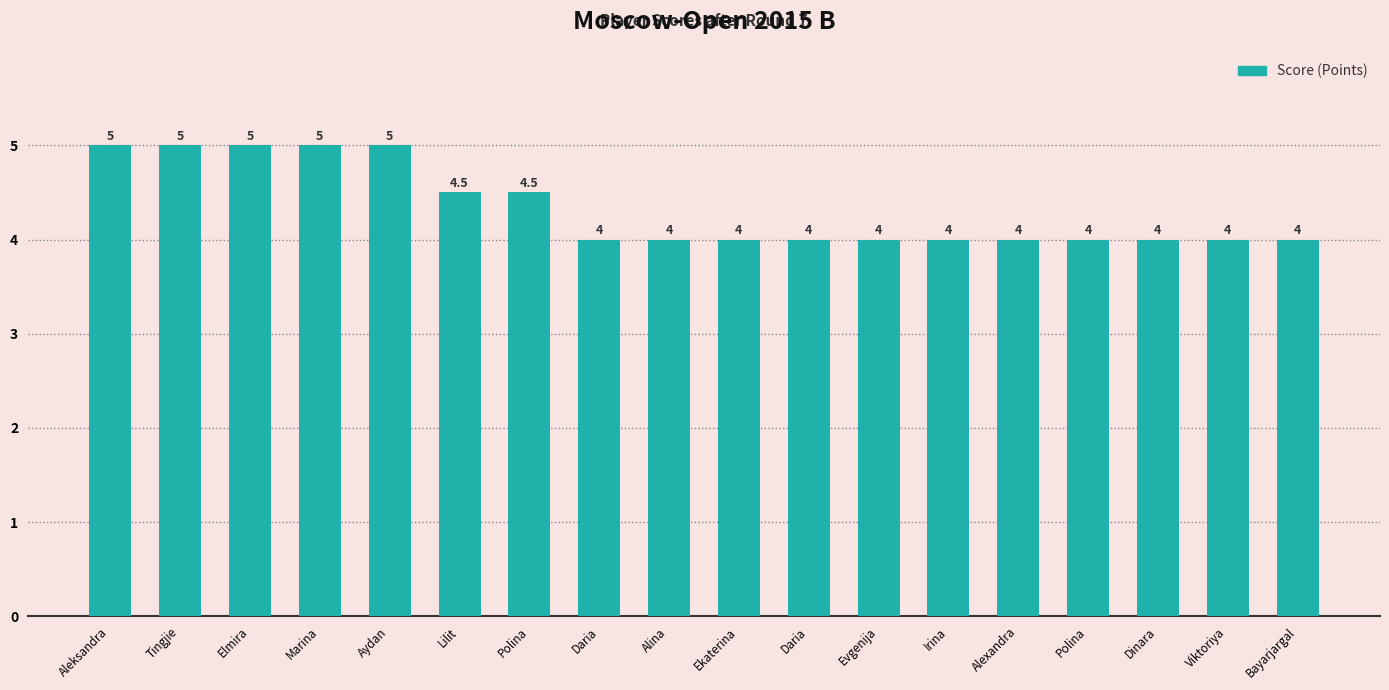

Rank the categories by value from highest to lowest.

Aleksandra, Tingjie, Elmira, Marina, Aydan, Lilit, Polina, Daria, Alina, Ekaterina, Daria, Evgenija, Irina, Alexandra, Polina, Dinara, Viktoriya, Bayarjargal